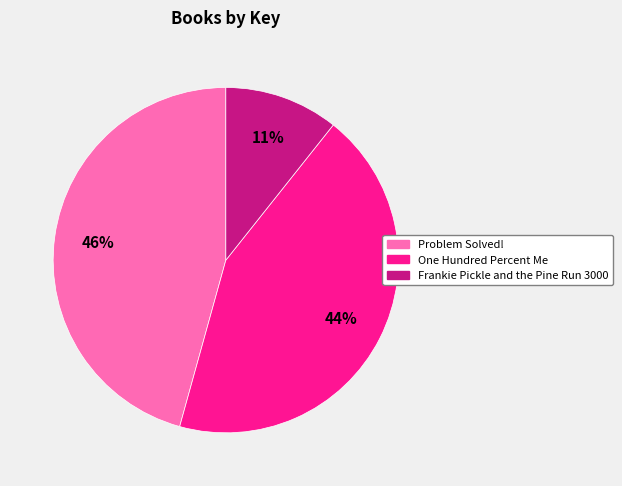

What is the ratio of the value at One Hundred Percent Me to the value at Problem Solved!?

1.0